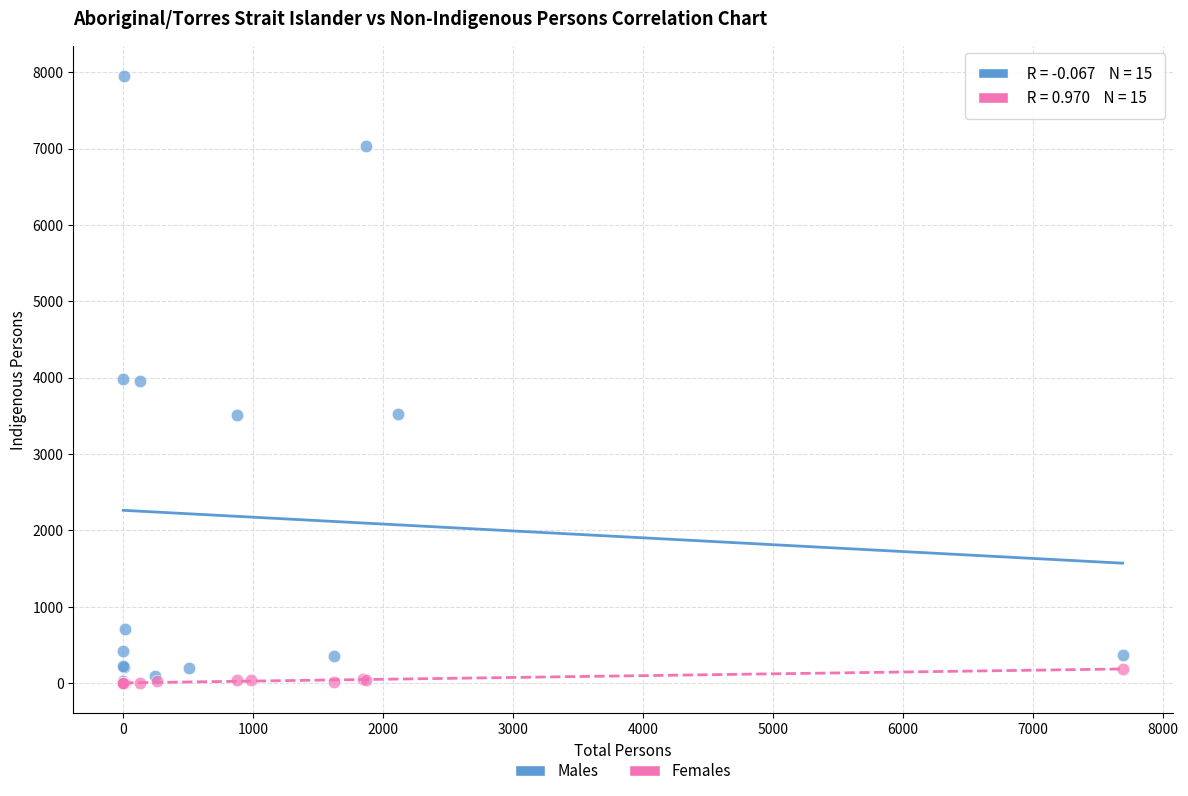

Which series has the largest Y range (max minus min)?

Males